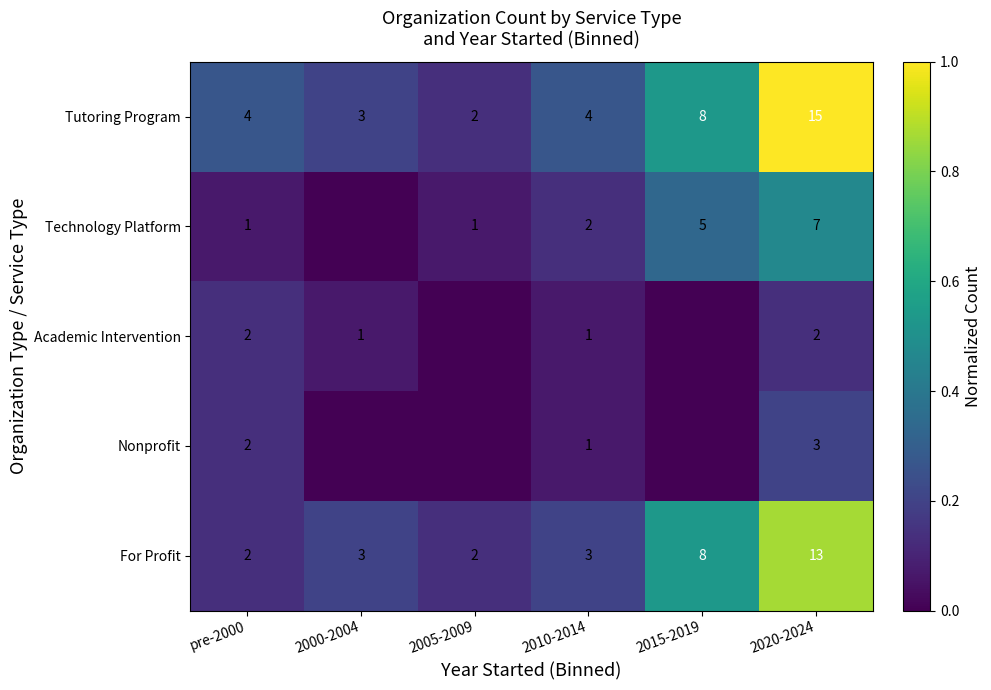

Which category has the highest value in the Tutoring Program series?

2020-2024